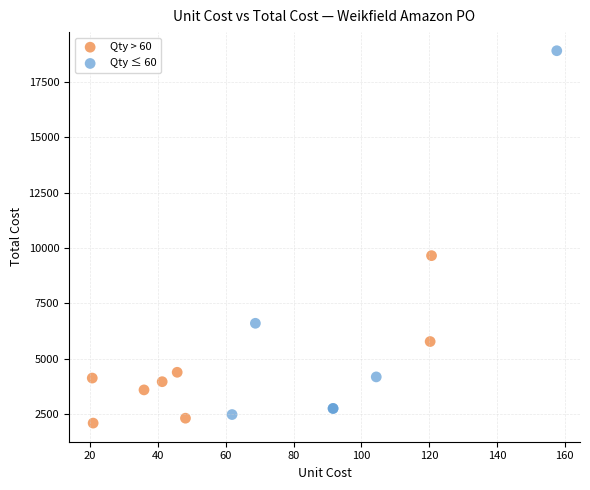

Which series has the widest spread of Y values?

Qty ≤ 60